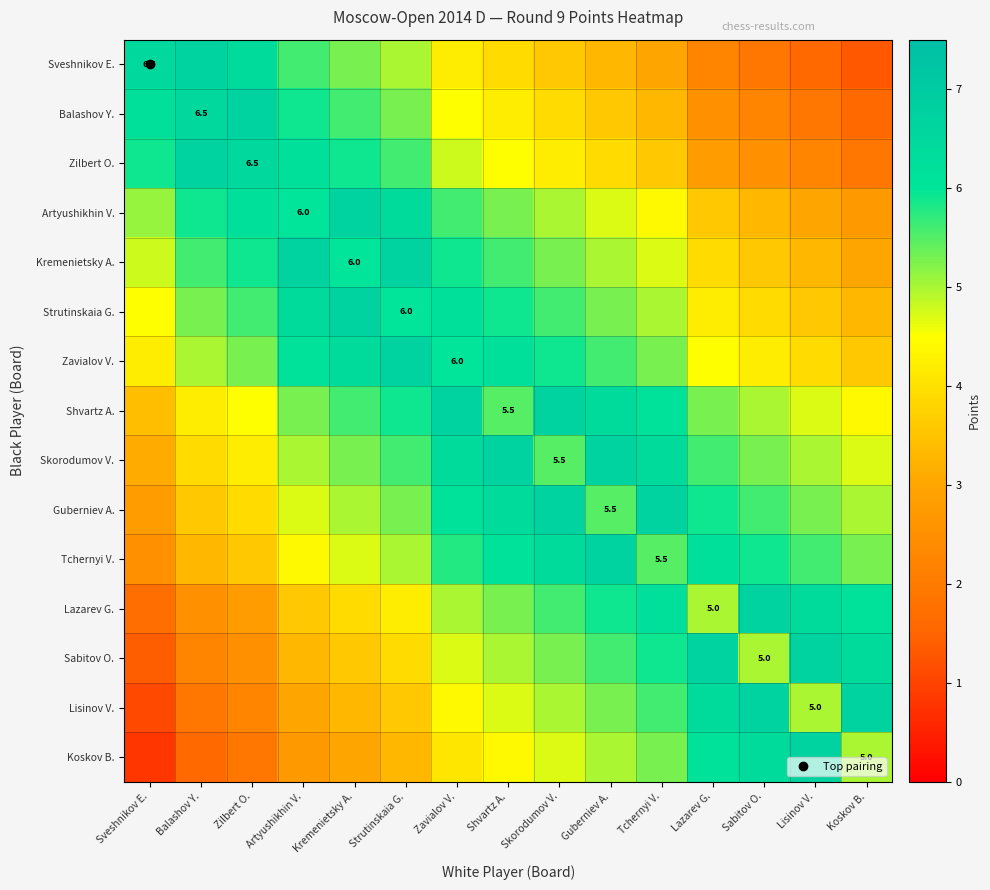

At which label is Tchernyi V. closest to 4?

Zilbert O.